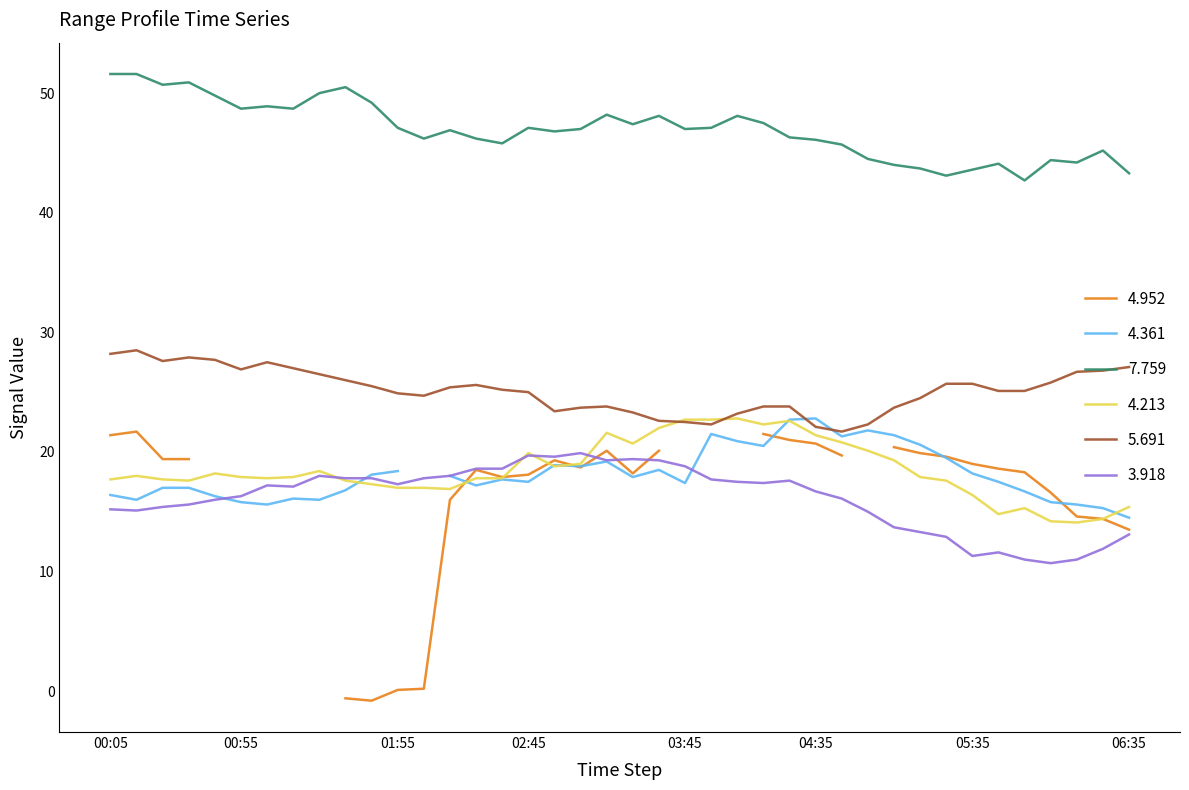

What is the value of the 4.213 point at the 9th from the left?

18.4